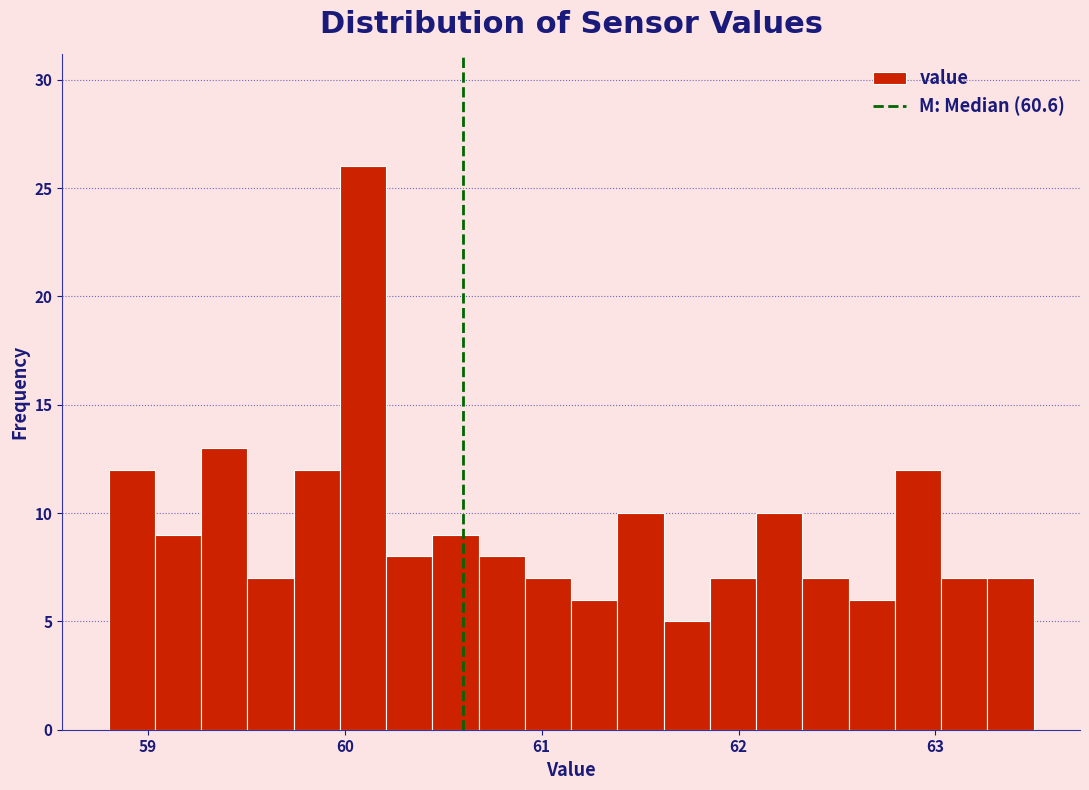

Read against the x-axis, roughly where is the centre of the tallest bar?

60.1